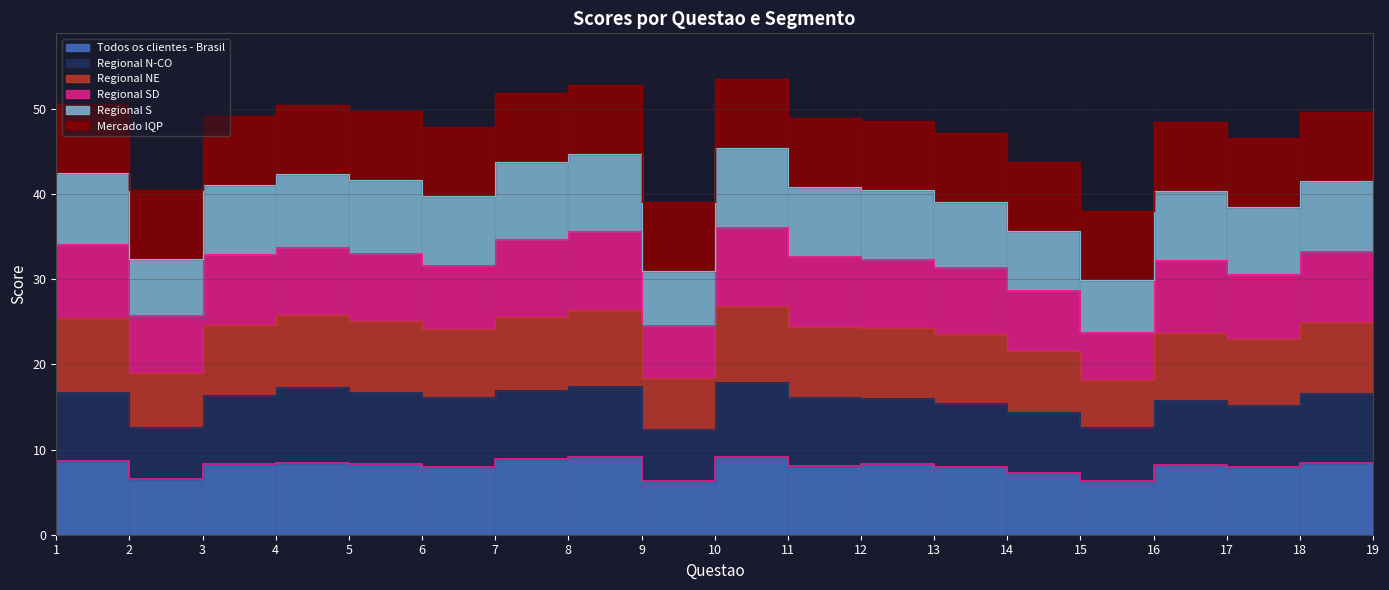

Does the chart have visible grid lines?

Yes